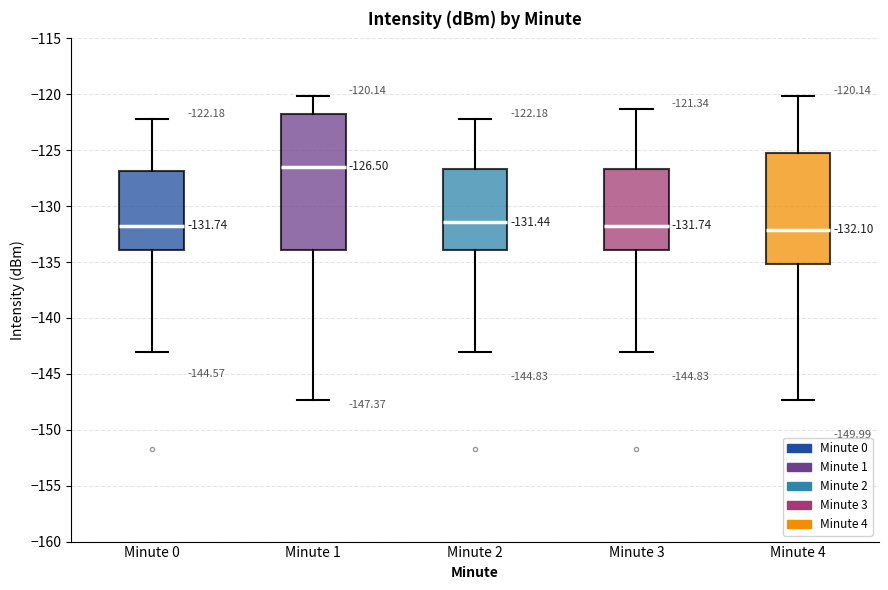

Comparing the boxes themselves (not the whiskers), which one is the tallest?

Minute 1